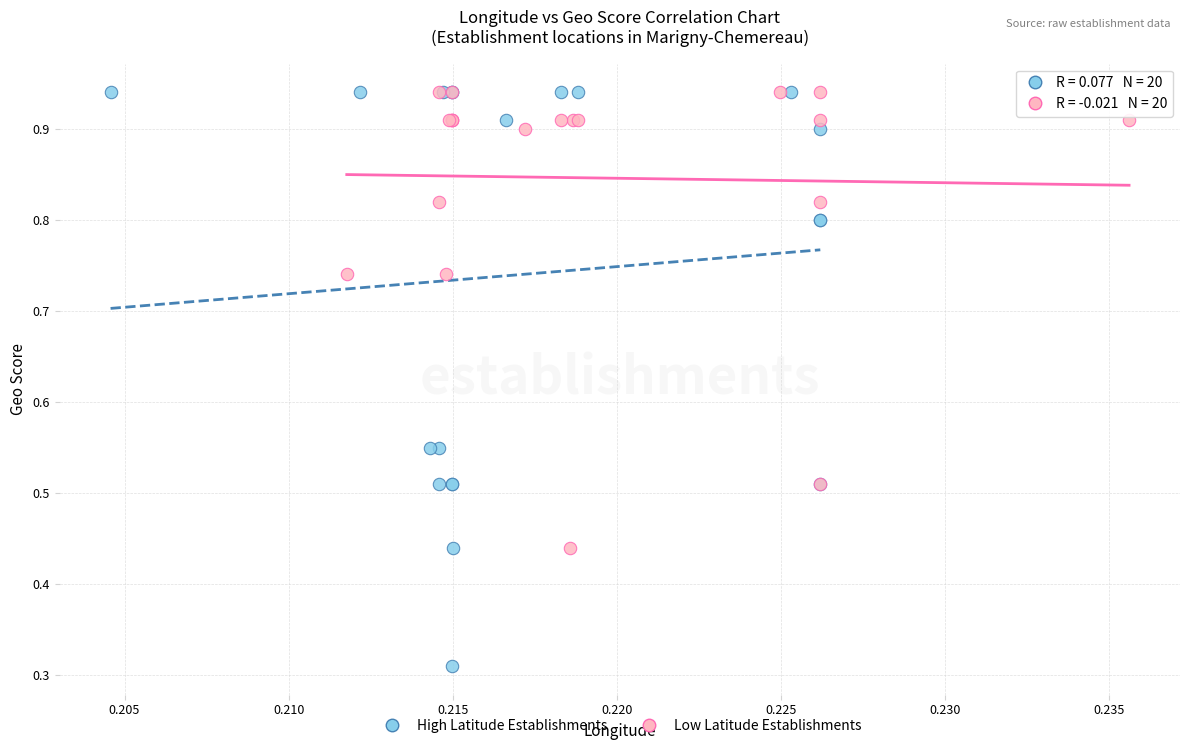

What are all the series names shown in the legend?

High Latitude Establishments, Low Latitude Establishments